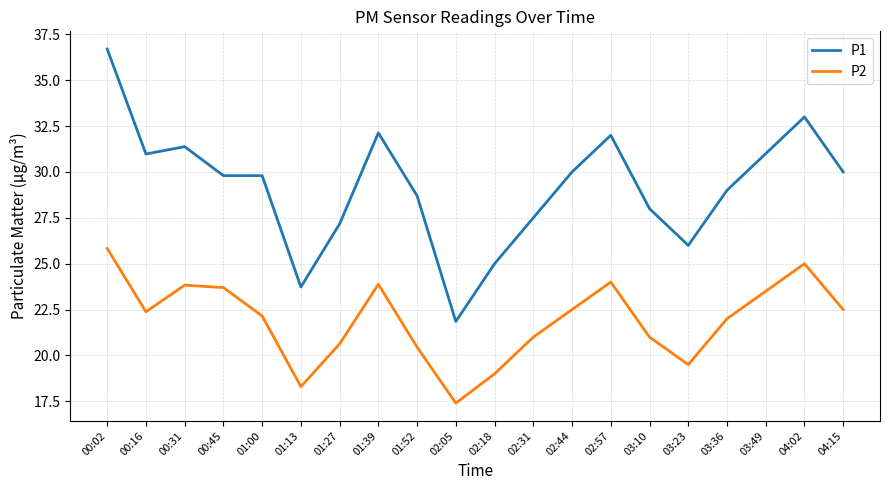

Between 01:00 and 01:39, which series saw the biggest shift?

P1